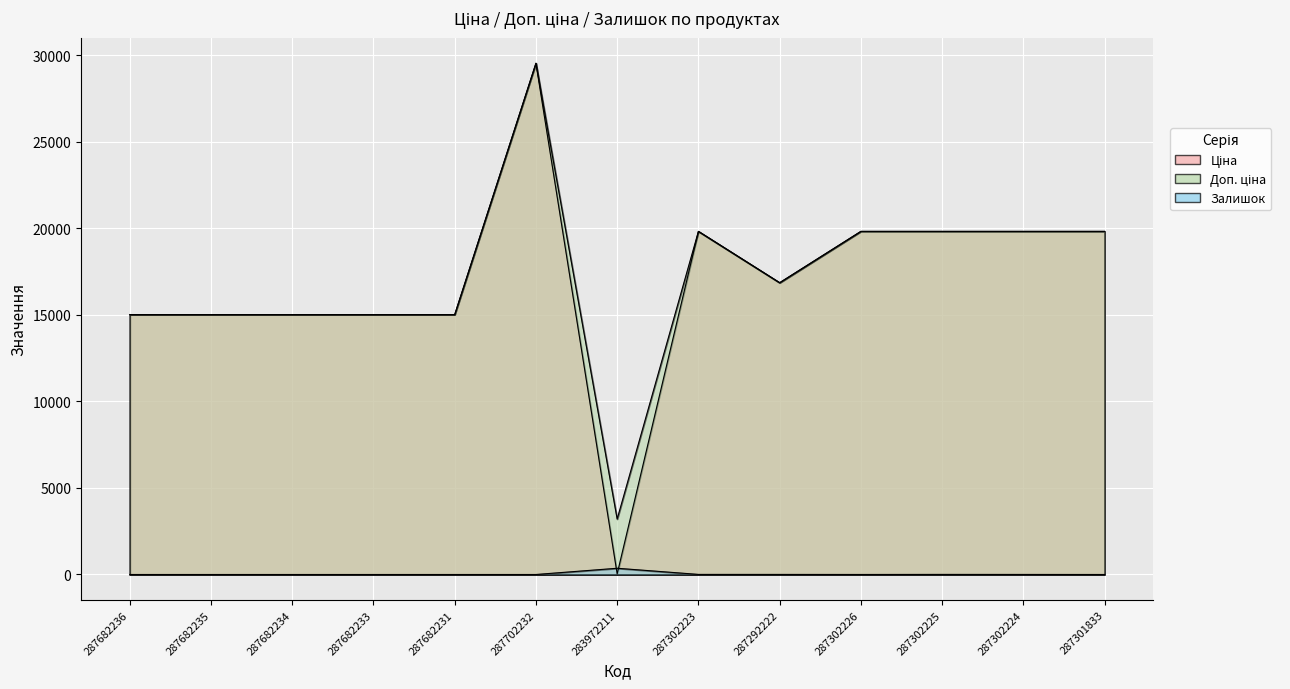

Rank the categories by Залишок value from highest to lowest.

283972211, 287302223, 287302225, 287292222, 287302224, 287302226, 287682236, 287682235, 287682234, 287682233, 287682231, 287702232, 287301833